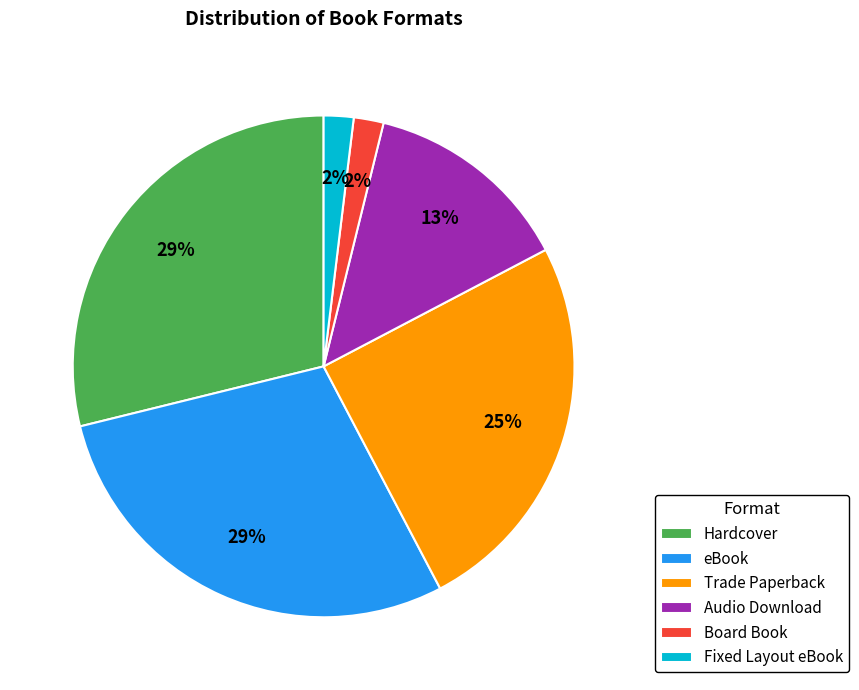

To the nearest percent, what is the combined percentage of eBook and Audio Download?

42%